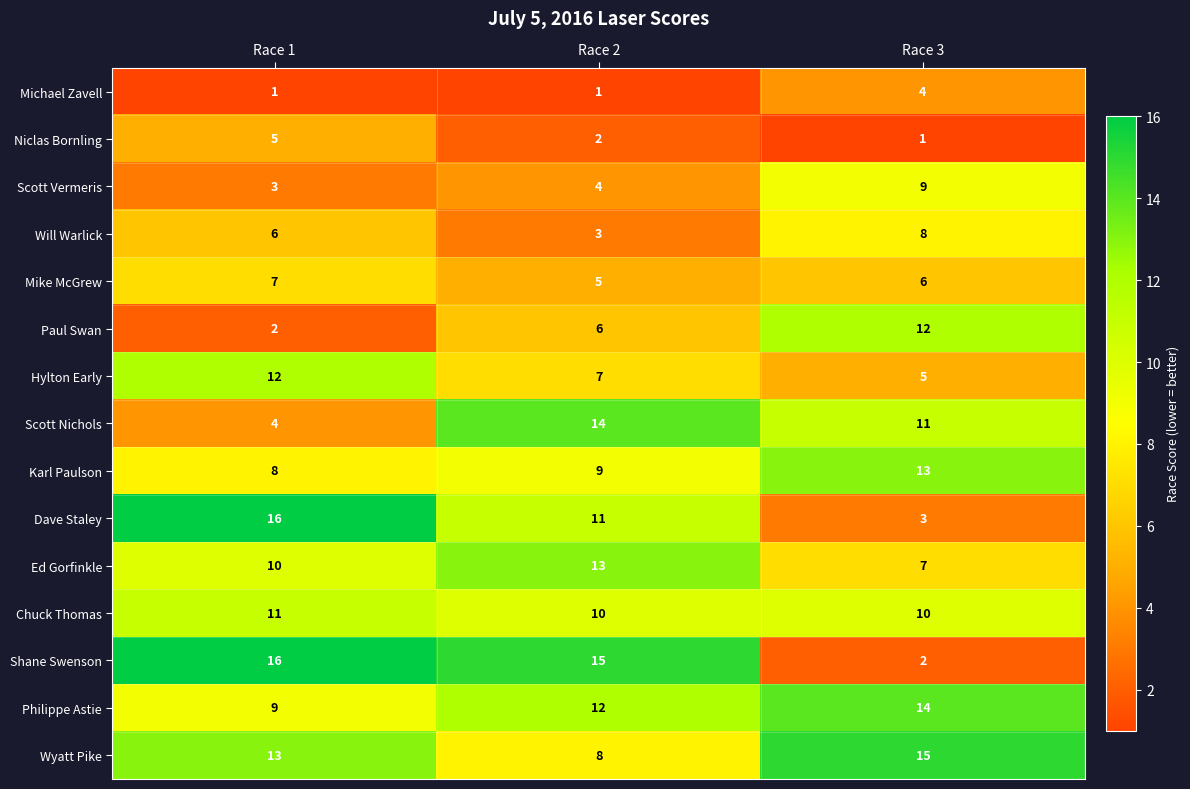

The Philippe Astie series shows 9 at Race 1. True or false?

True